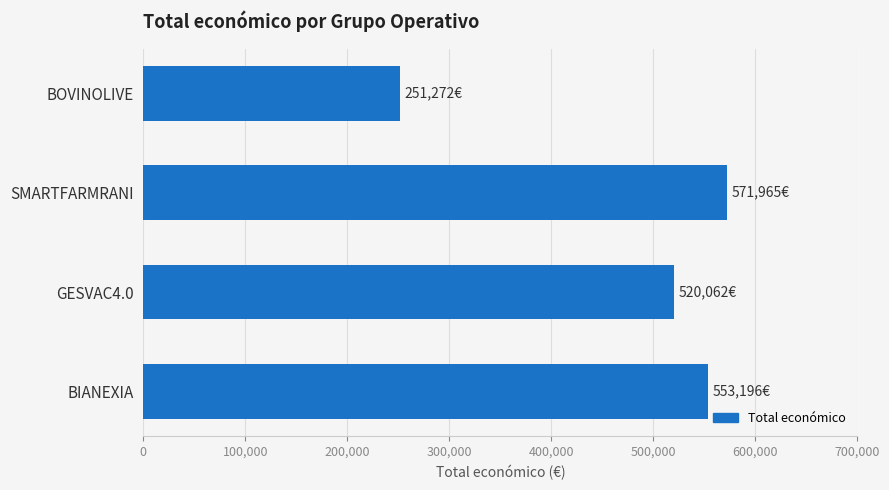

Reading top to bottom, what are all the values shown in this chart?

BOVINOLIVE=251272	SMARTFARMRANI=571965	GESVAC4.0=520062	BIANEXIA=553196